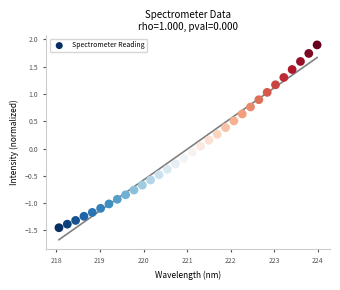

What is the range of Y values (max minus min)?

3.3